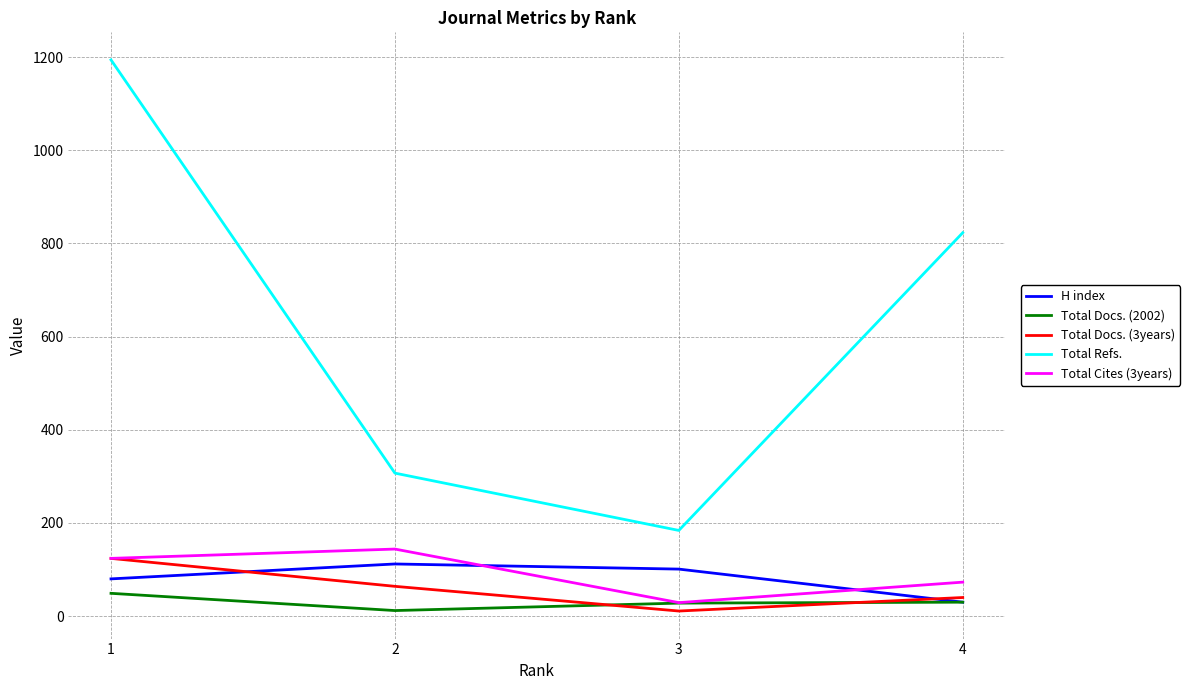

What is the maximum value for Total Docs. (2002)?

49